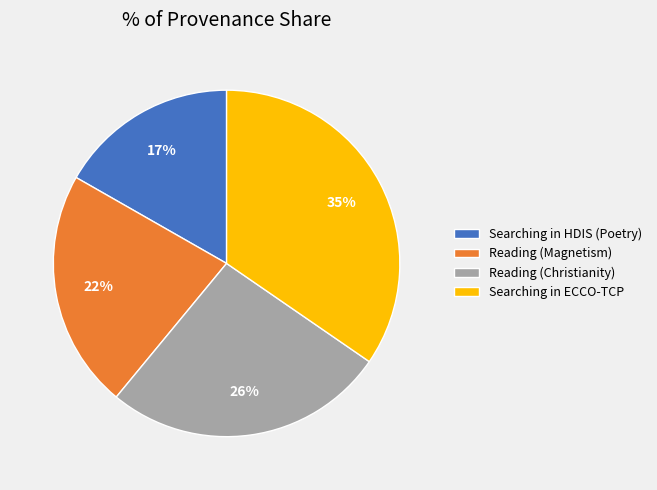

Rank the categories by value from highest to lowest.

Searching in ECCO-TCP, Reading (Christianity), Reading (Magnetism), Searching in HDIS (Poetry)